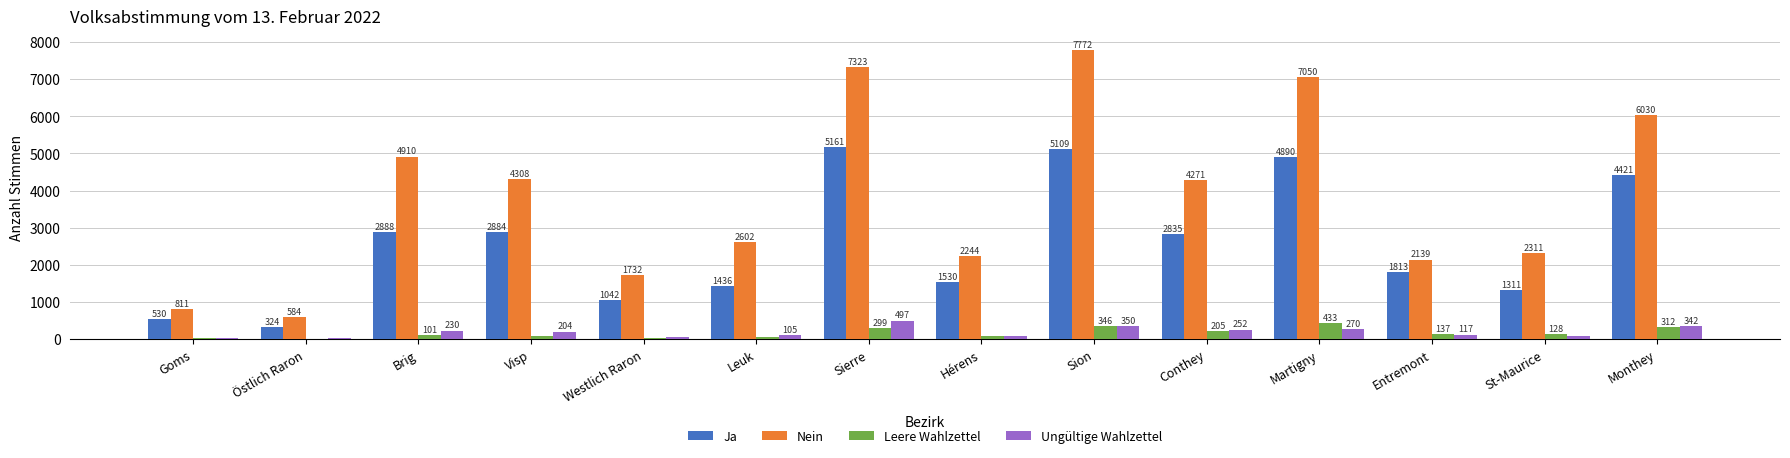

At which label does Leere Wahlzettel first exceed 128?

Sierre